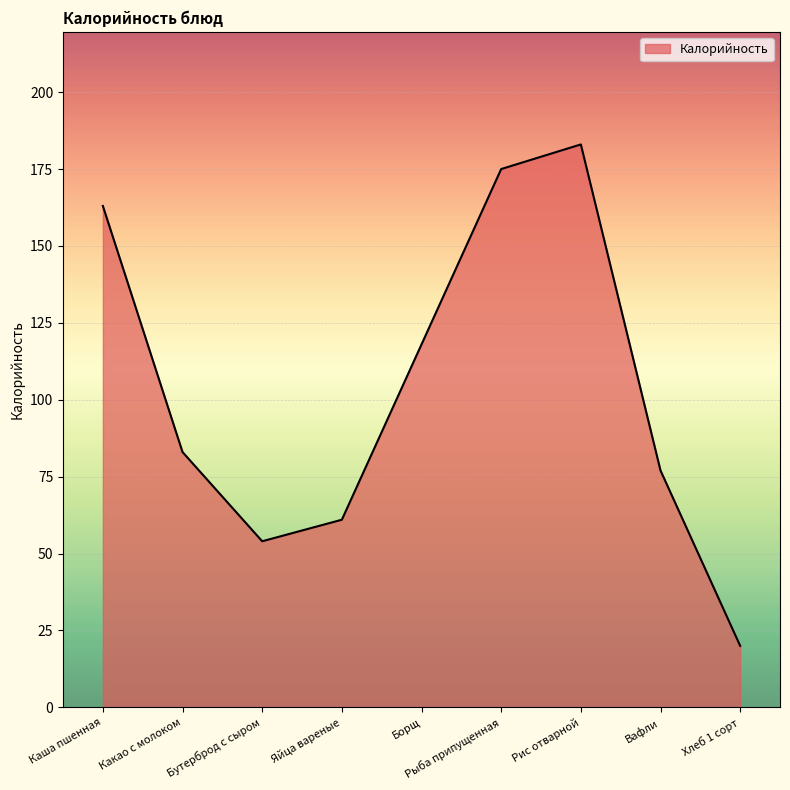

At which category does the data reach its first local peak?

Рис отварной